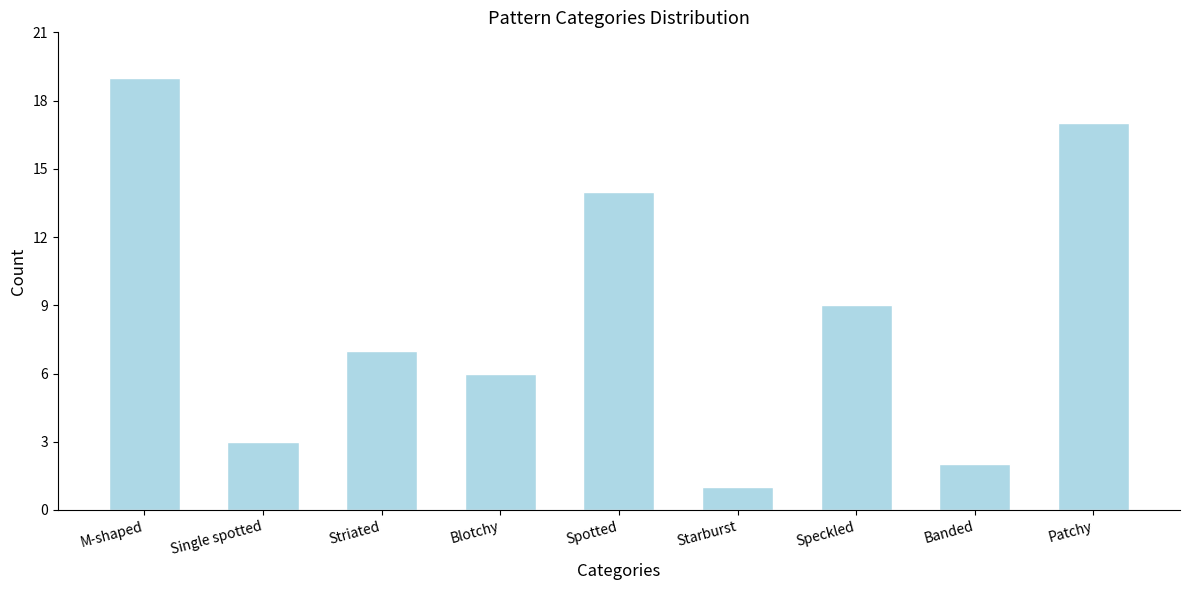

Reading left to right, extract all data points from this chart.

19	3	7	6	14	1	9	2	17